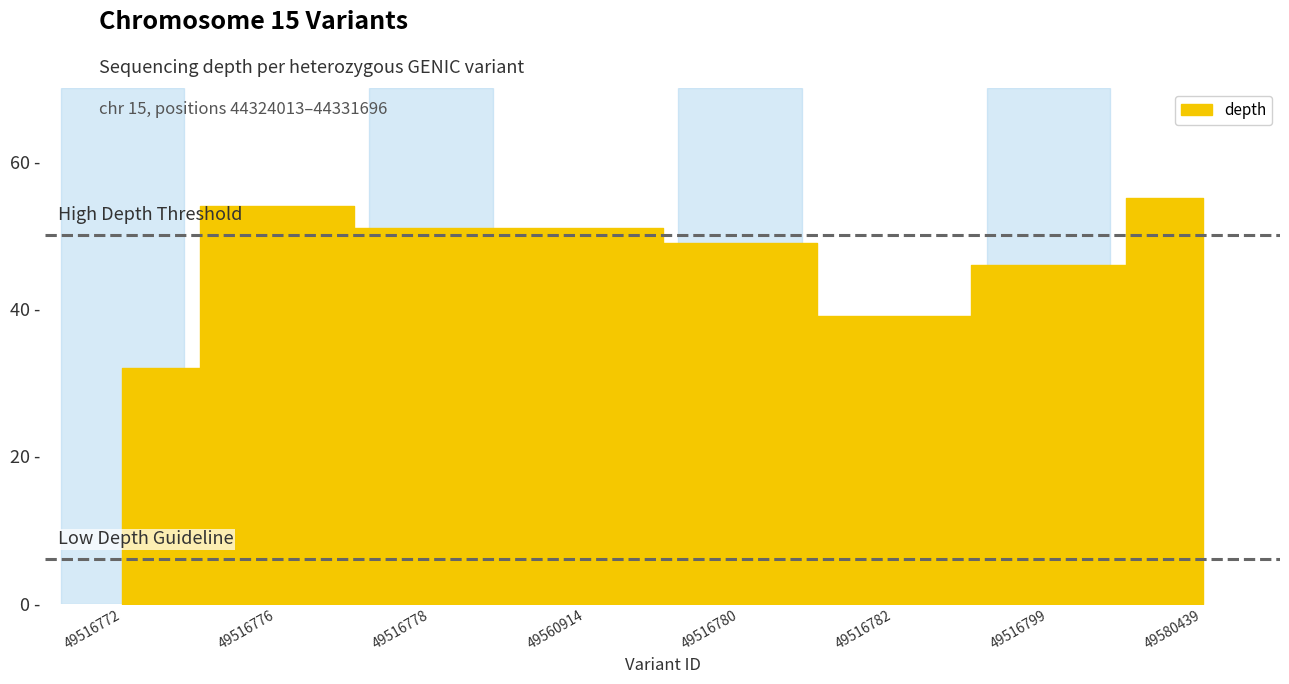

Does the chart display data point markers on the line(s)?

No